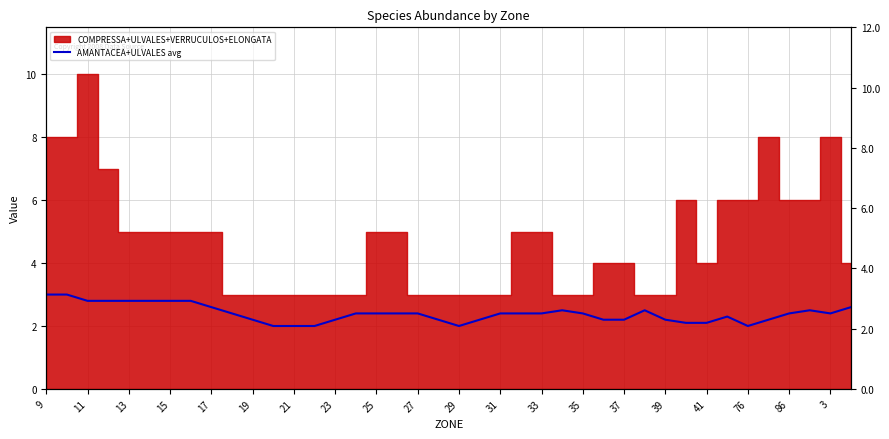

Count the values in the range 2 to 3.

40